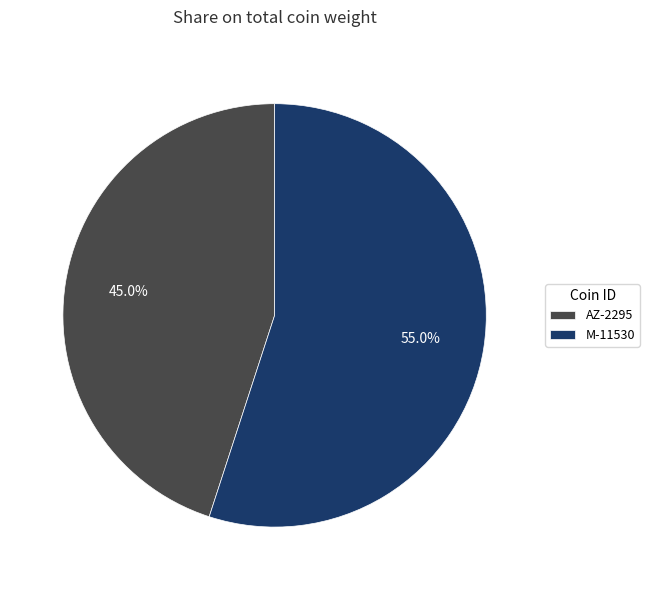

Rank the categories by value from highest to lowest.

M-11530, AZ-2295